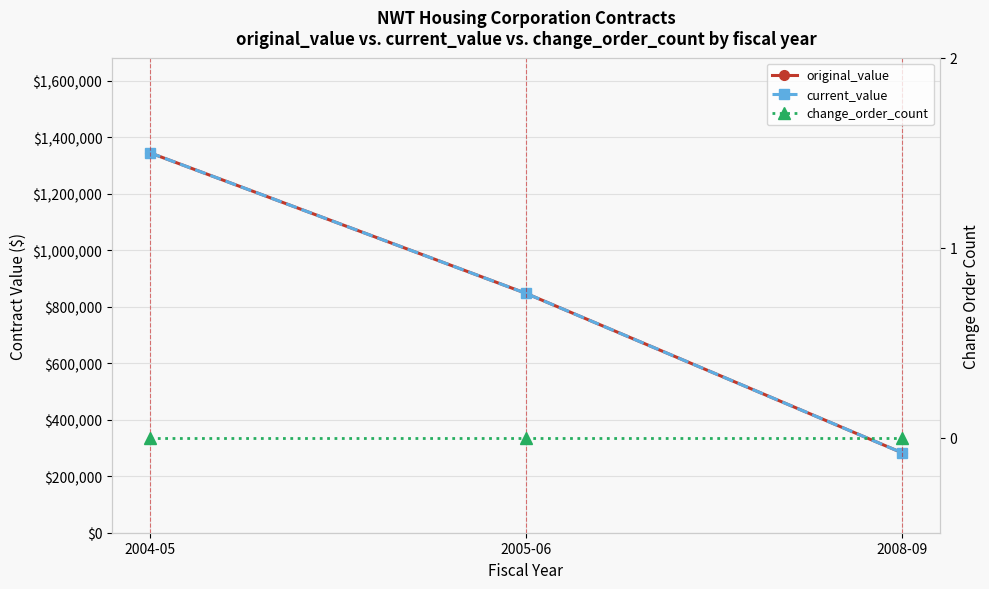

What position from the left is 2008-09?

3